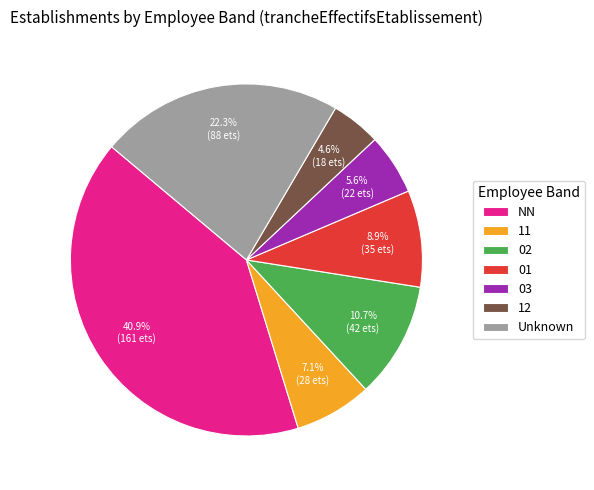

What percentage is the 03 slice, to the nearest percent?

6%